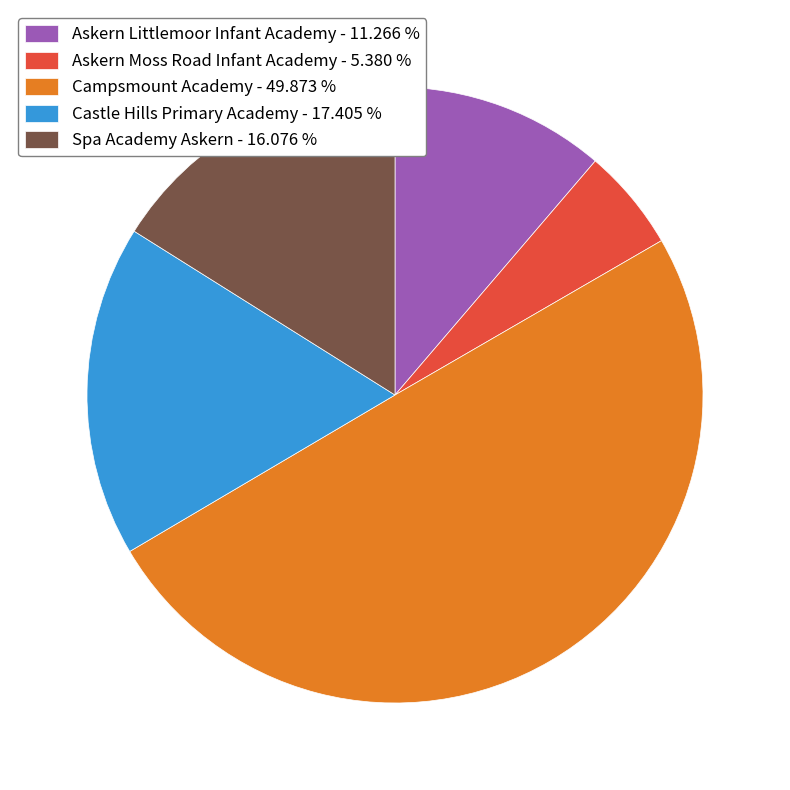

Does Spa Academy Askern - 16.076 % represent more than half of the total?

No